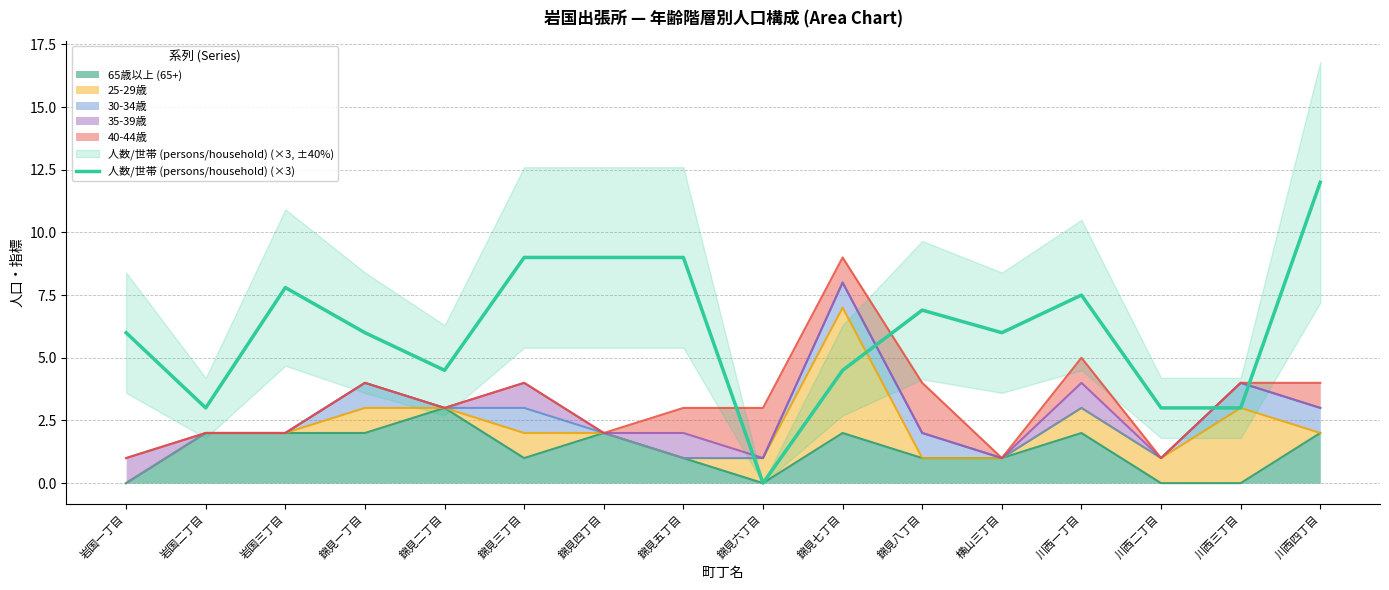

List the labels in order of value, smallest first.

錦見六丁目, 岩国二丁目, 川西二丁目, 川西三丁目, 錦見二丁目, 錦見七丁目, 岩国一丁目, 錦見一丁目, 横山三丁目, 錦見八丁目, 川西一丁目, 岩国三丁目, 錦見三丁目, 錦見四丁目, 錦見五丁目, 川西四丁目